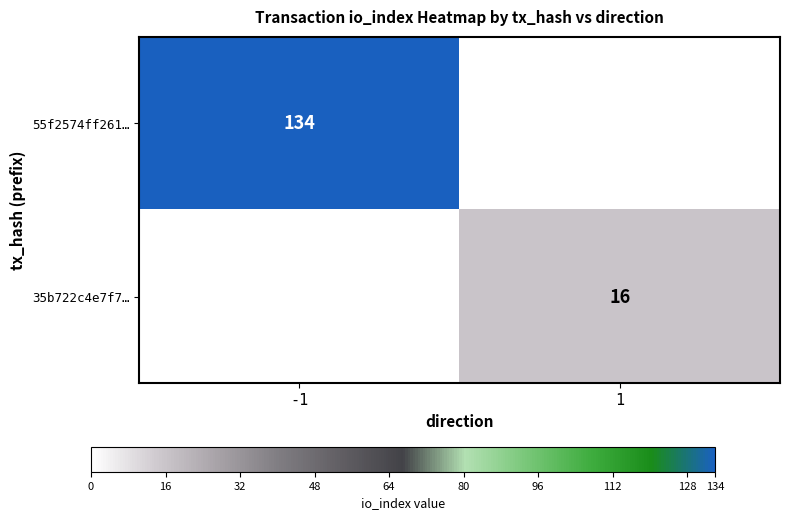

At which category does the chart reach its peak across all series?

-1